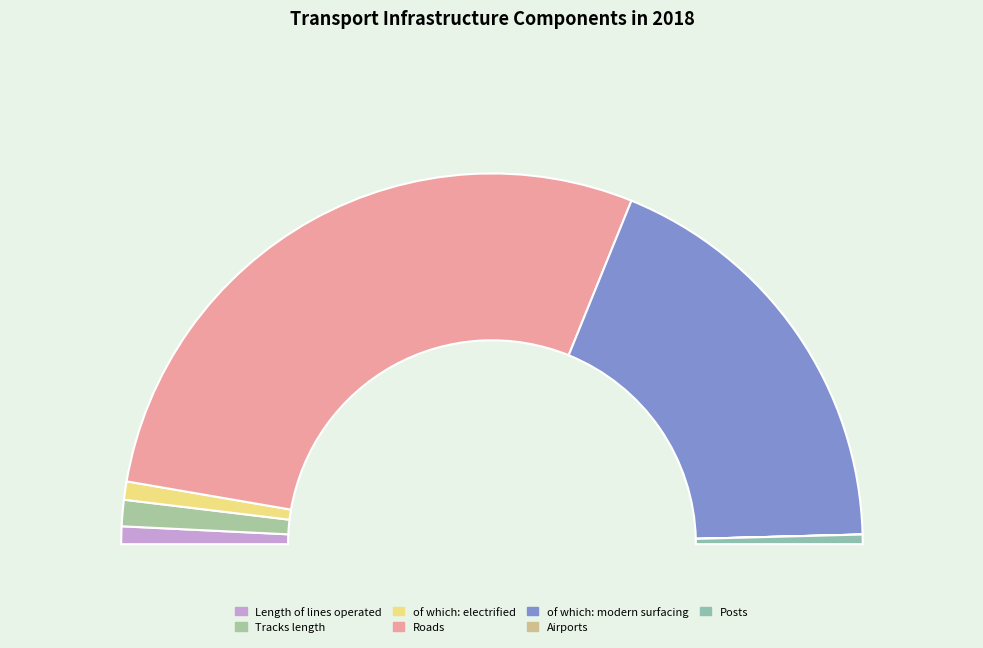

The Roads slice represents 43% of the pie. True or false?

False